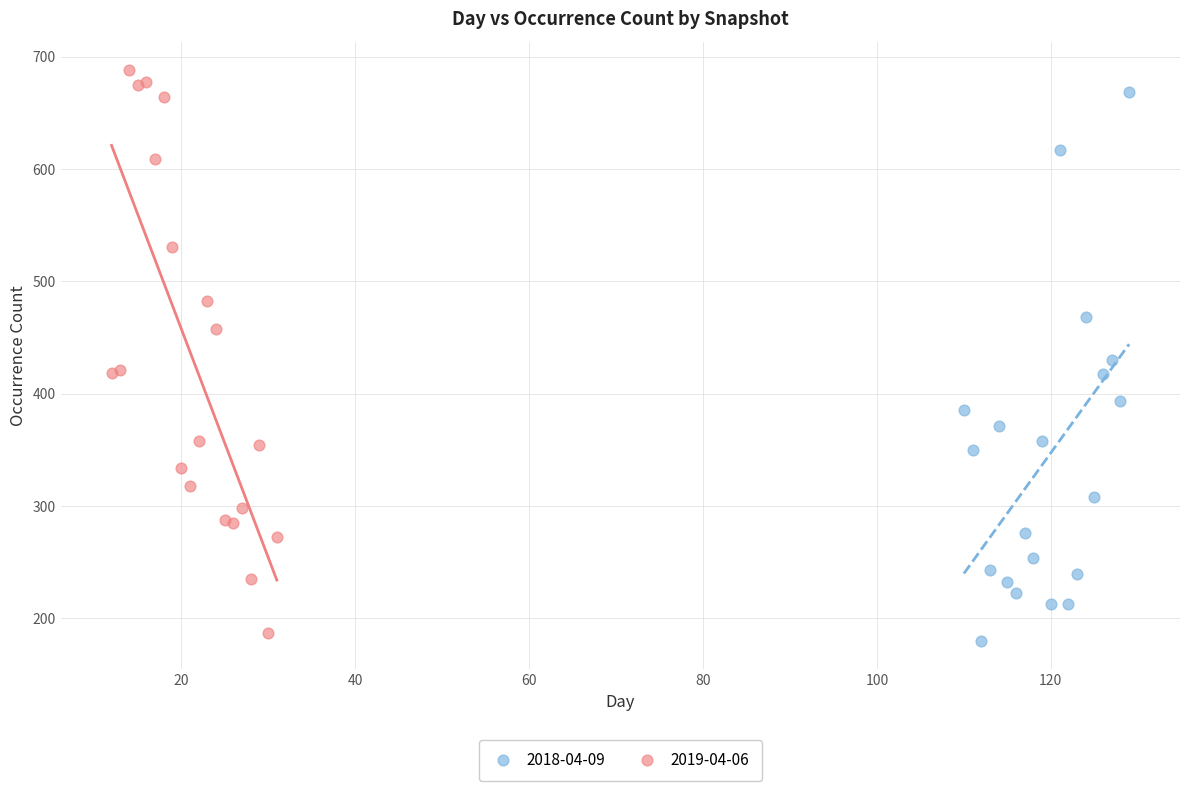

What are all the series names shown in the legend?

2018-04-09, 2019-04-06